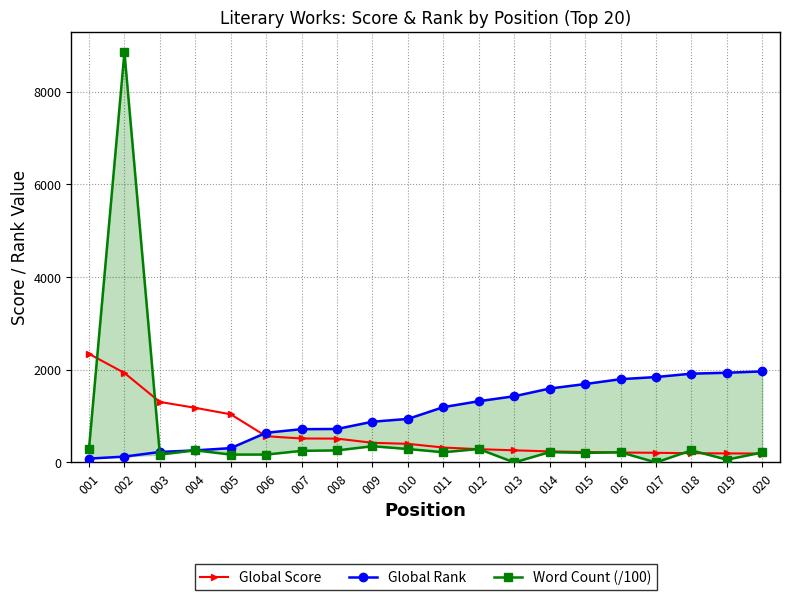

What is the difference between the second highest and second lowest values in the Global Score series?

1735